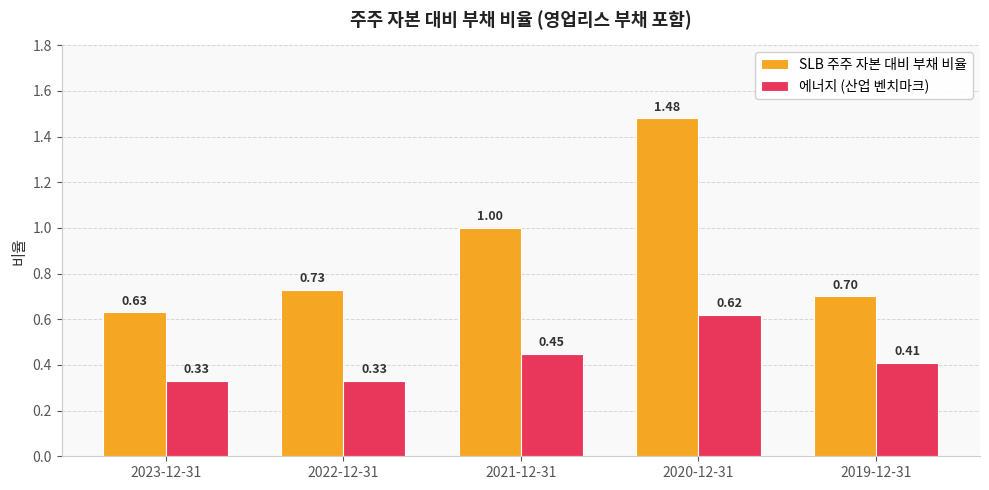

Rank the categories by SLB 주주 자본 대비 부채 비율 value from highest to lowest.

2020-12-31, 2021-12-31, 2022-12-31, 2019-12-31, 2023-12-31